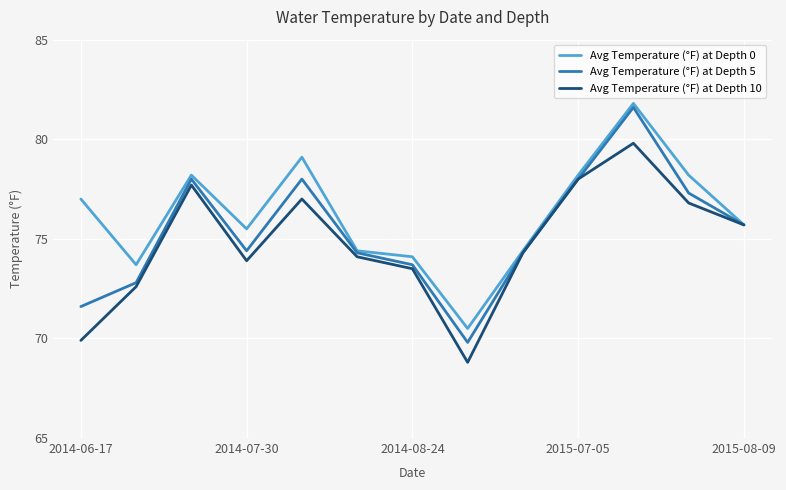

Which series has the largest range (max minus min)?

Avg Temperature (°F) at Depth 5